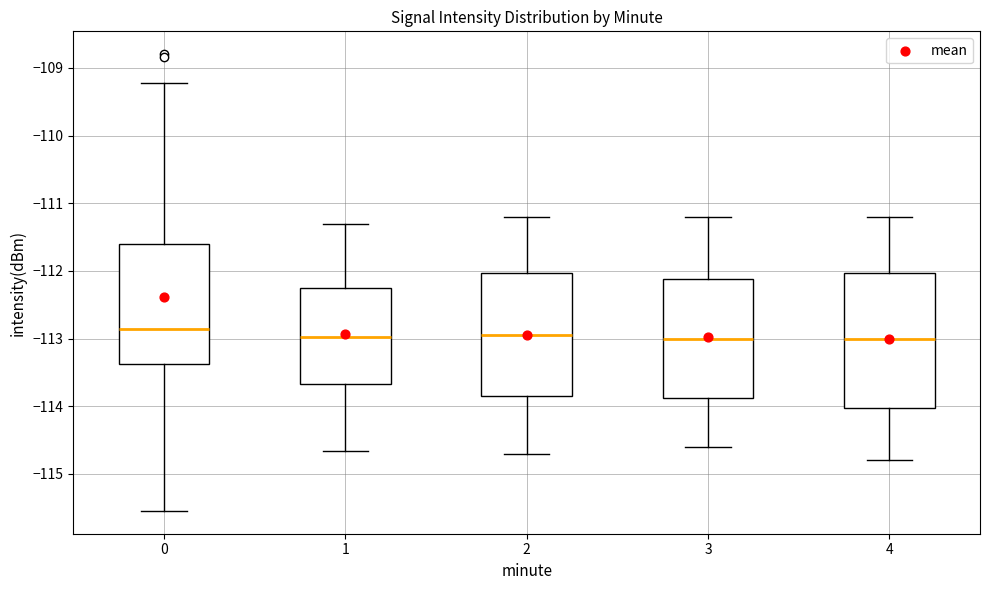

Reading left to right, read every box against the y-axis: the position of its median line, the range the box covers, and the ends of its whiskers. The values are not printed on the chart, so give them approximately, as read against the axis.

0: median -112.9, box -113.4 to -111.6, whiskers -115.5 to -109.2
1: median -113.0, box -113.7 to -112.2, whiskers -114.7 to -111.3
2: median -112.9, box -113.8 to -112.0, whiskers -114.7 to -111.2
3: median -113.0, box -113.9 to -112.1, whiskers -114.6 to -111.2
4: median -113.0, box -114.0 to -112.0, whiskers -114.8 to -111.2